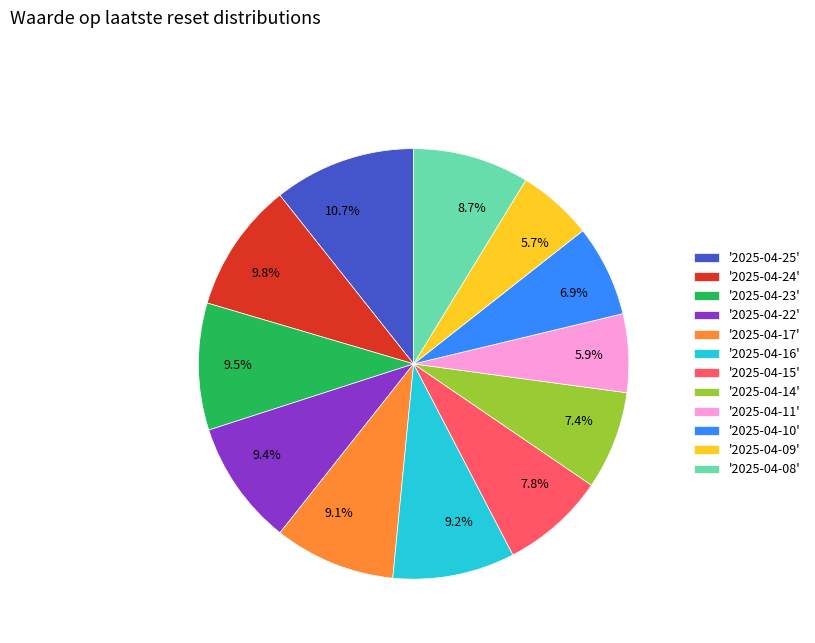

How many slices are in this pie chart?

12